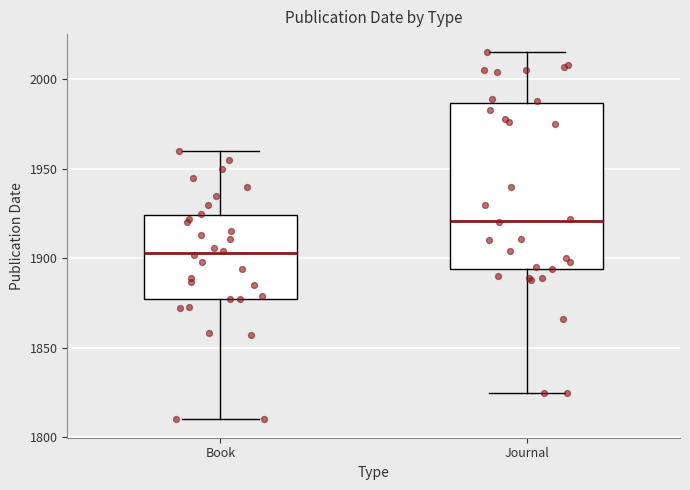

Where does the upper whisker of the box for Book end on the y-axis? The values are not printed on the chart, so give them approximately, as read against the axis.

1960